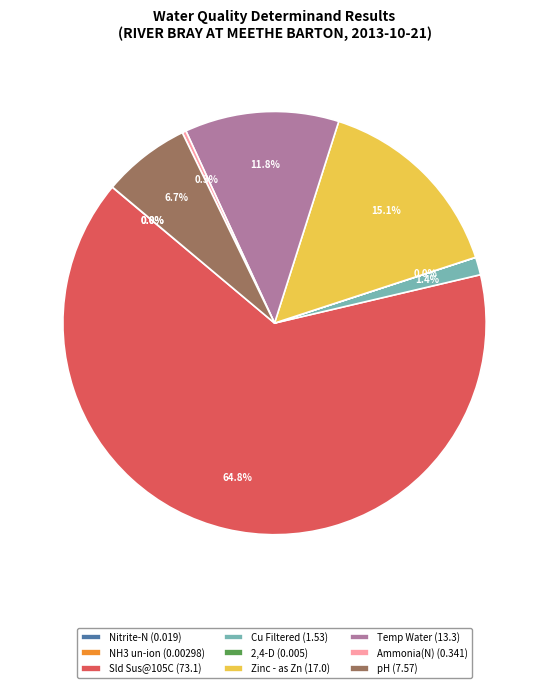

Is there any slice that represents more than half of the pie?

Yes